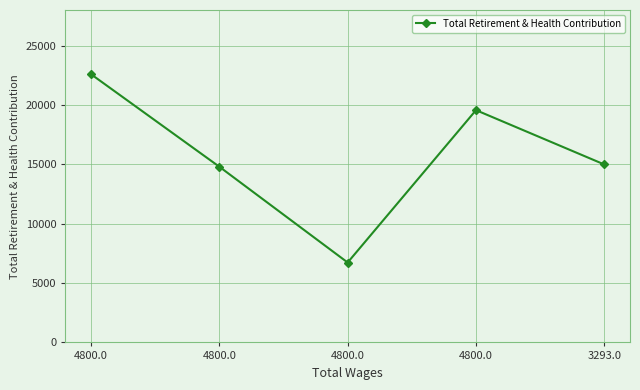

Count the number of categories in the chart.

5